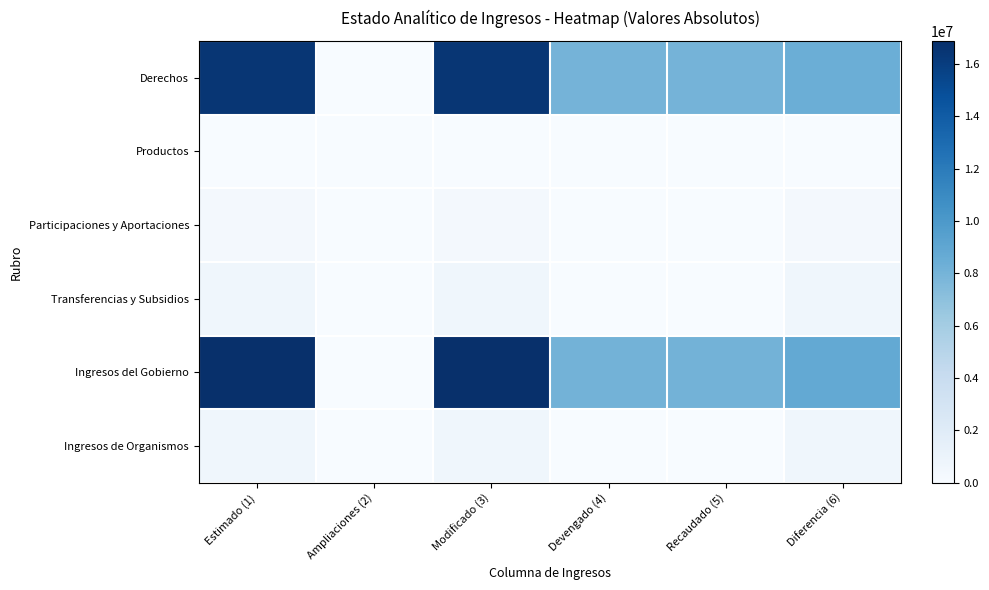

At how many categories does at least one series exceed 8138799?

3